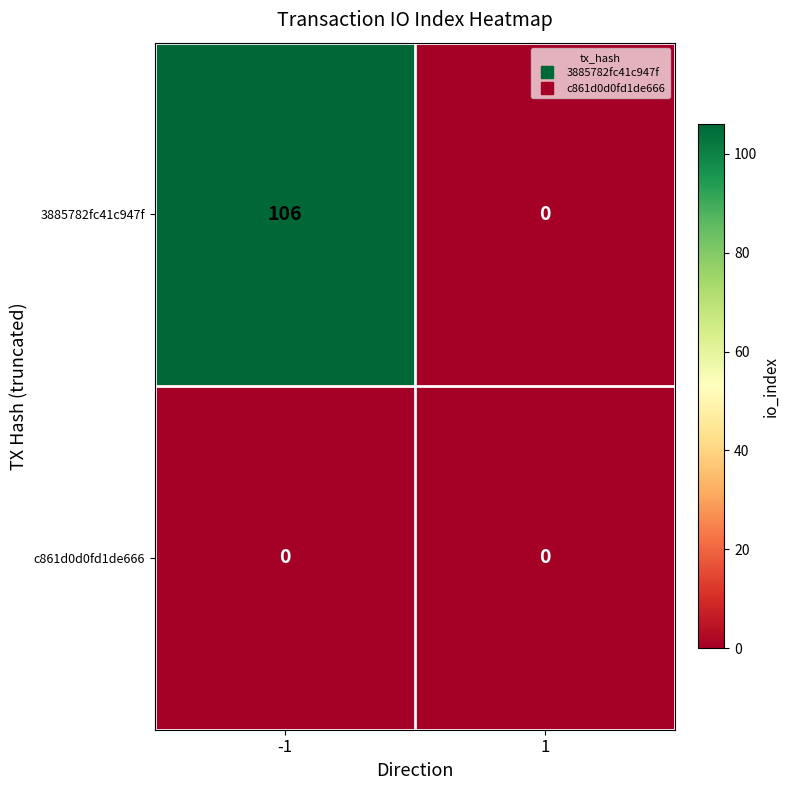

Reading right to left, list all the values displayed in this chart.

3885782fc41c947f: 1=0	-1=106
c861d0d0fd1de666: 1=0	-1=0